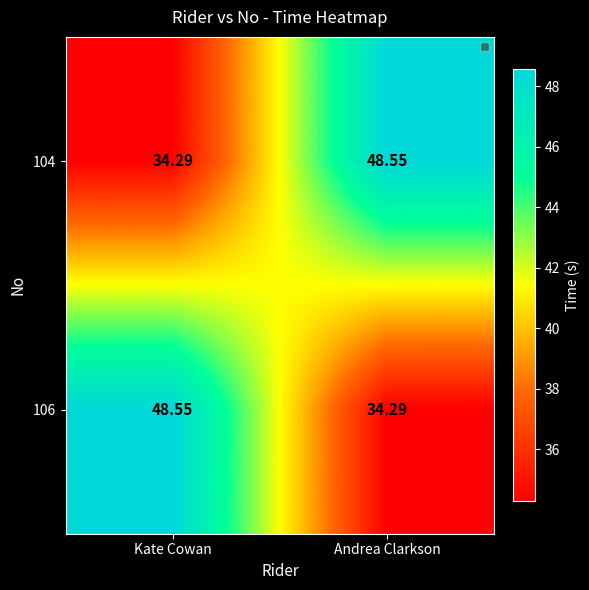

At which label does 106 first exceed 48?

Kate Cowan